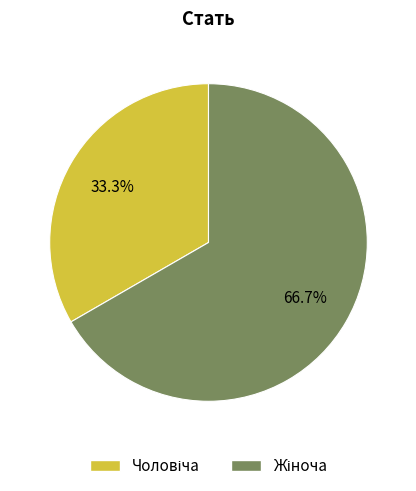

Is there a majority slice in this chart?

Yes